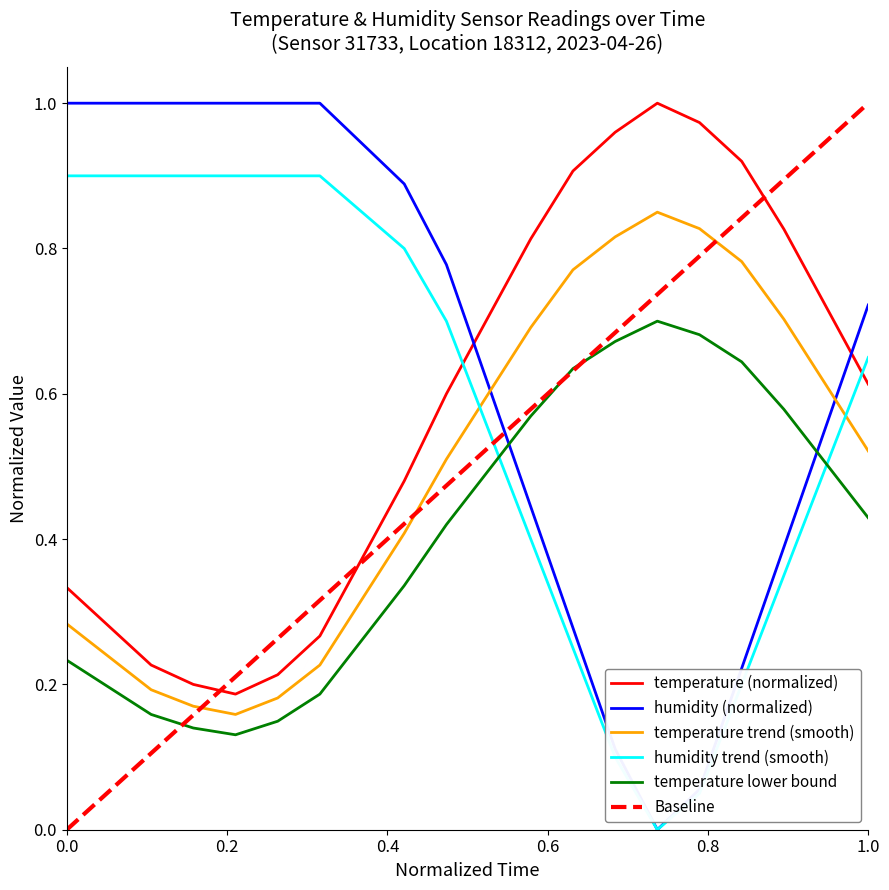

The humidity trend (smooth) series shows 0.9 at 0.0. True or false?

True